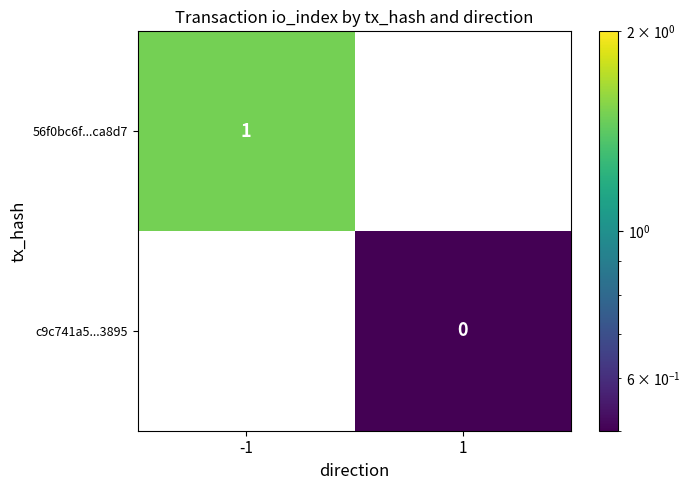

Is it true that 56f0bc6f...ca8d7 equals 1.5 at -1?

False